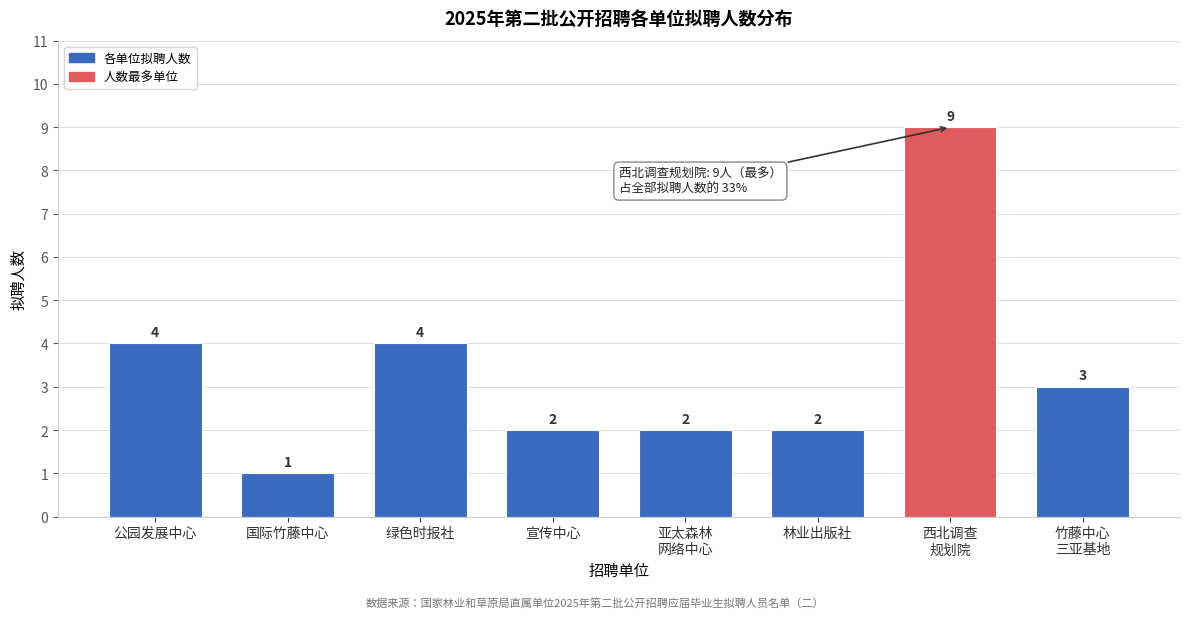

Reading left to right, transcribe all the data shown in this chart.

4	1	4	2	2	2	9	3